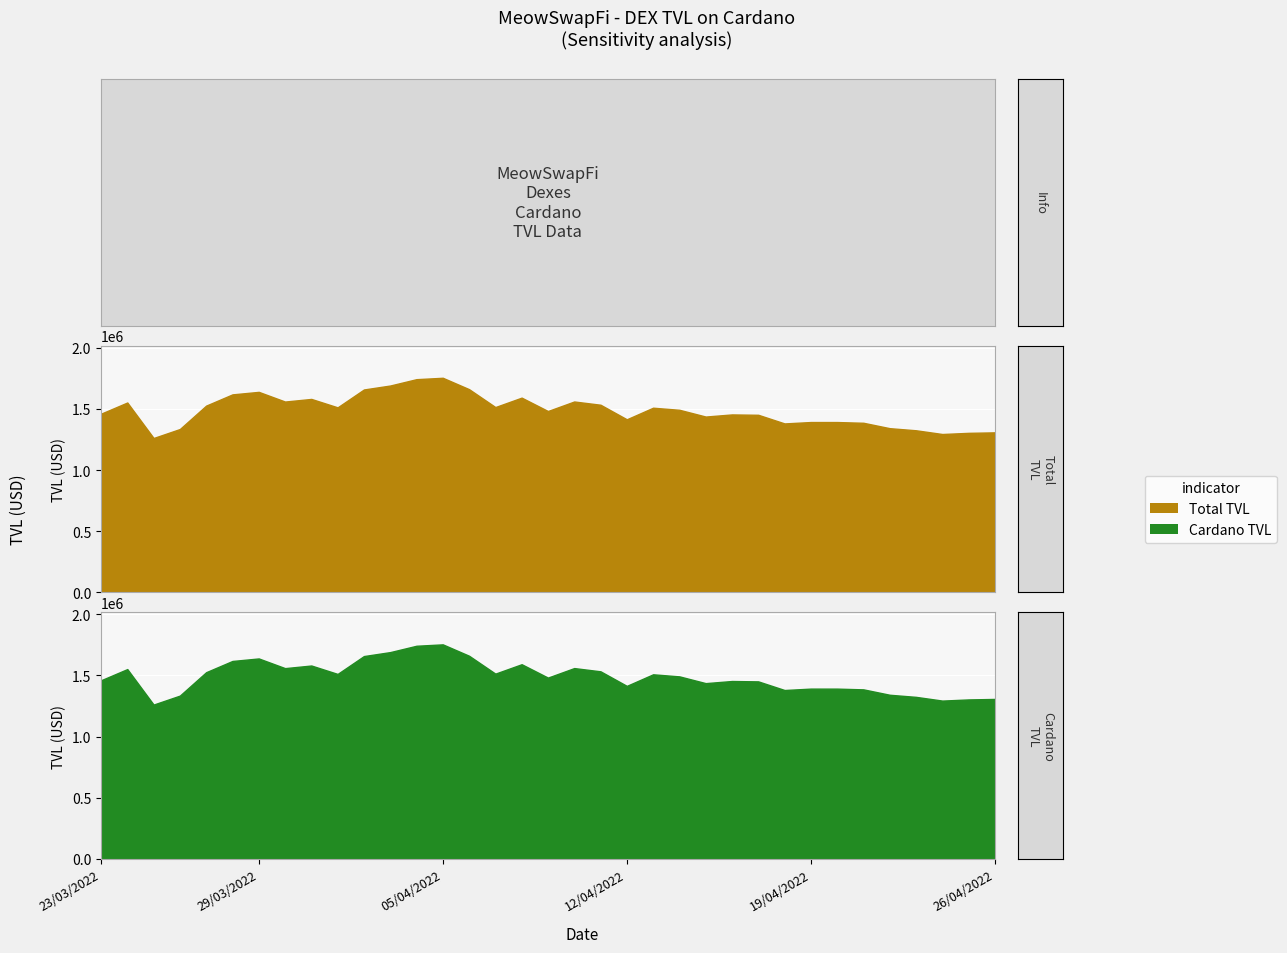

True or false: Total TVL and Cardano TVL intersect in this chart.

False